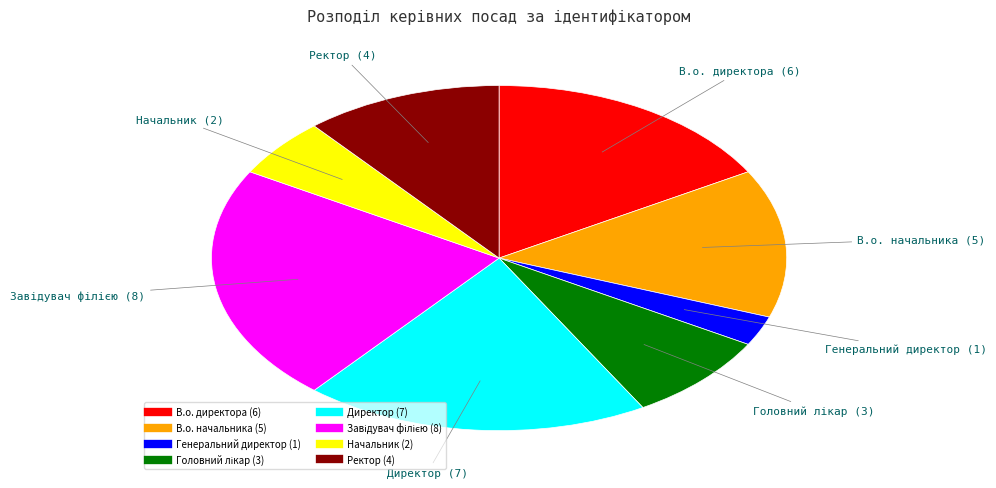

Between В.о. начальника and Генеральний директор, which is larger?

В.о. начальника